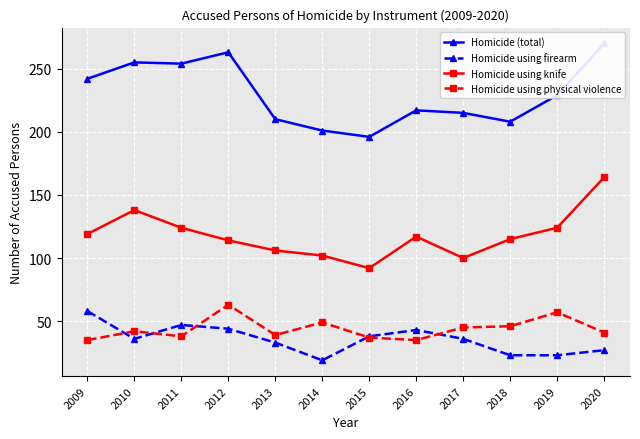

The Homicide using knife series shows 68 at 2014. True or false?

False